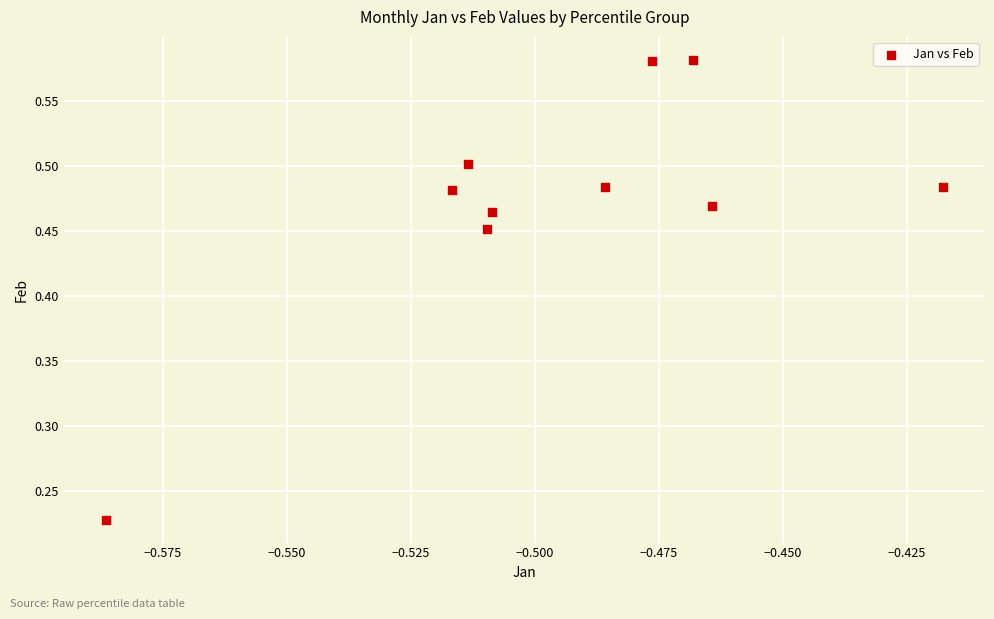

What is the range of Y values (max minus min)?

0.4